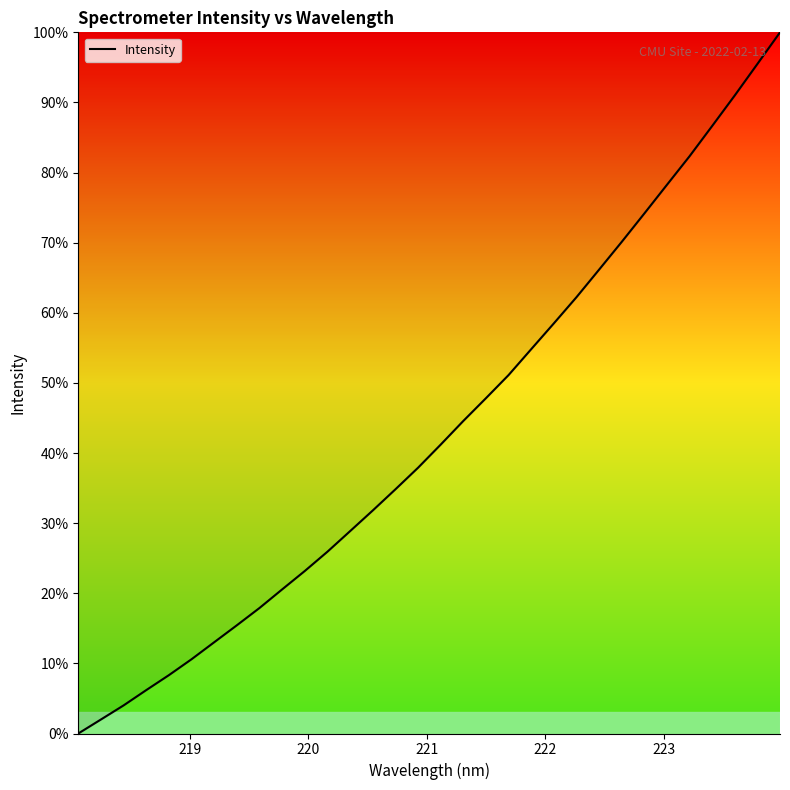

What is the maximum value shown in the chart?

100.0